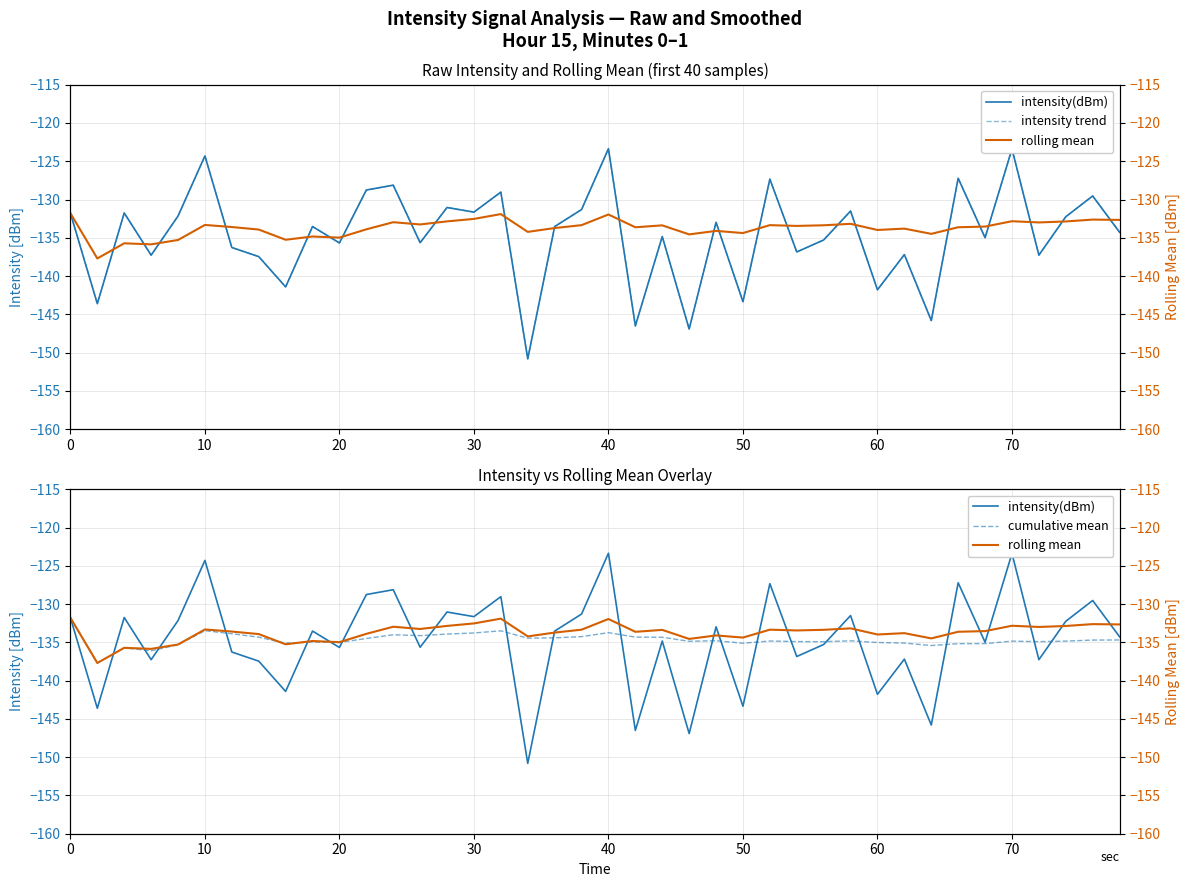

True or false: intensity(dBm) has more than 0 points higher than both neighbors.

True